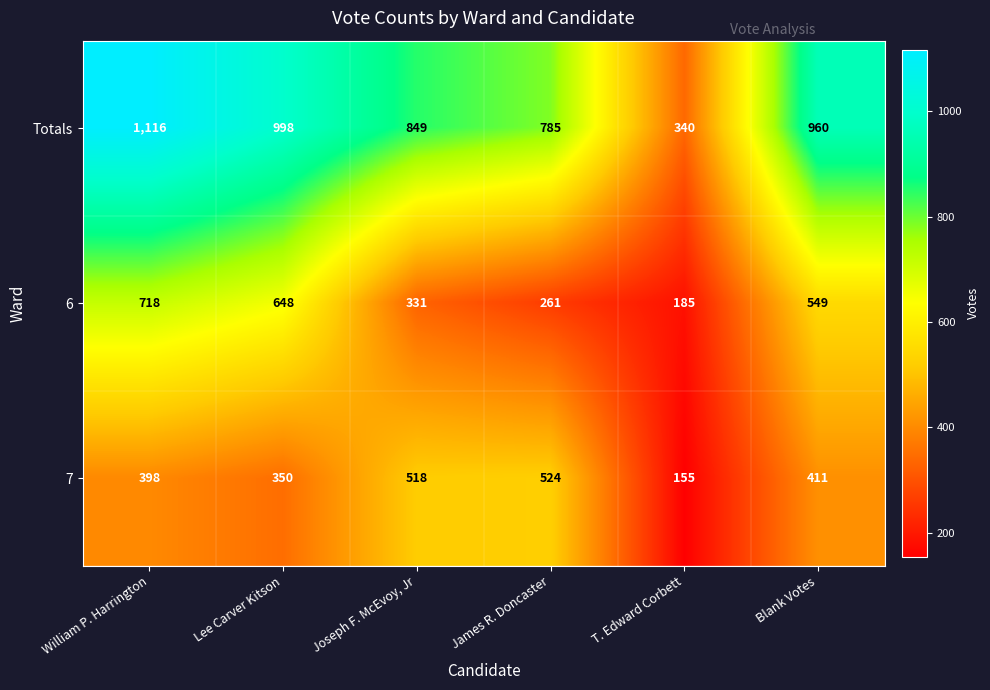

Rank the categories by 7 value from lowest to highest.

T. Edward Corbett, Lee Carver Kitson, William P. Harrington, Blank Votes, Joseph F. McEvoy, Jr, James R. Doncaster